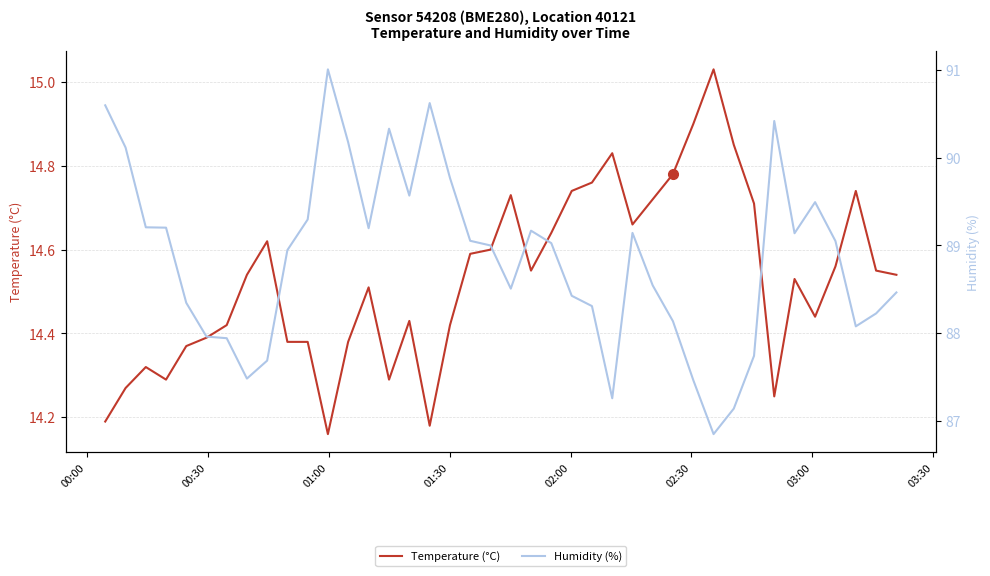

Is the value of Temperature (°C) at 00:30 greater than the value of Humidity (%) at 01:00?

No